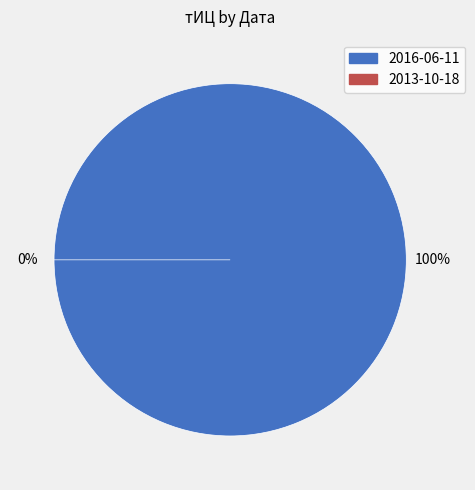

Rank the categories by value from highest to lowest.

2016-06-11, 2013-10-18